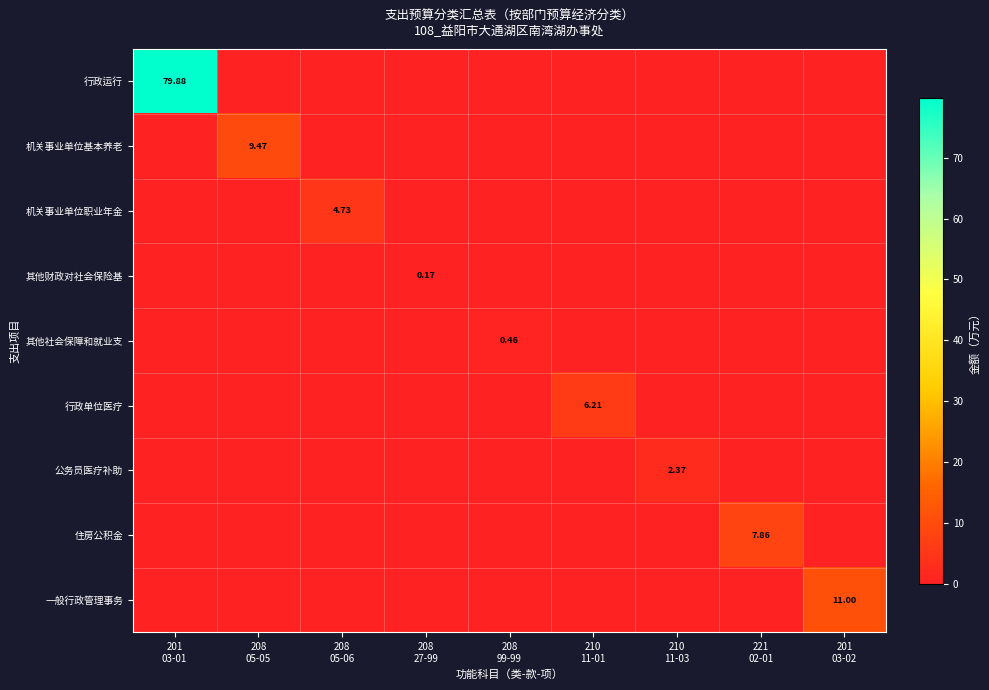

How many values in 其他社会保障和就业支 are above zero?

1